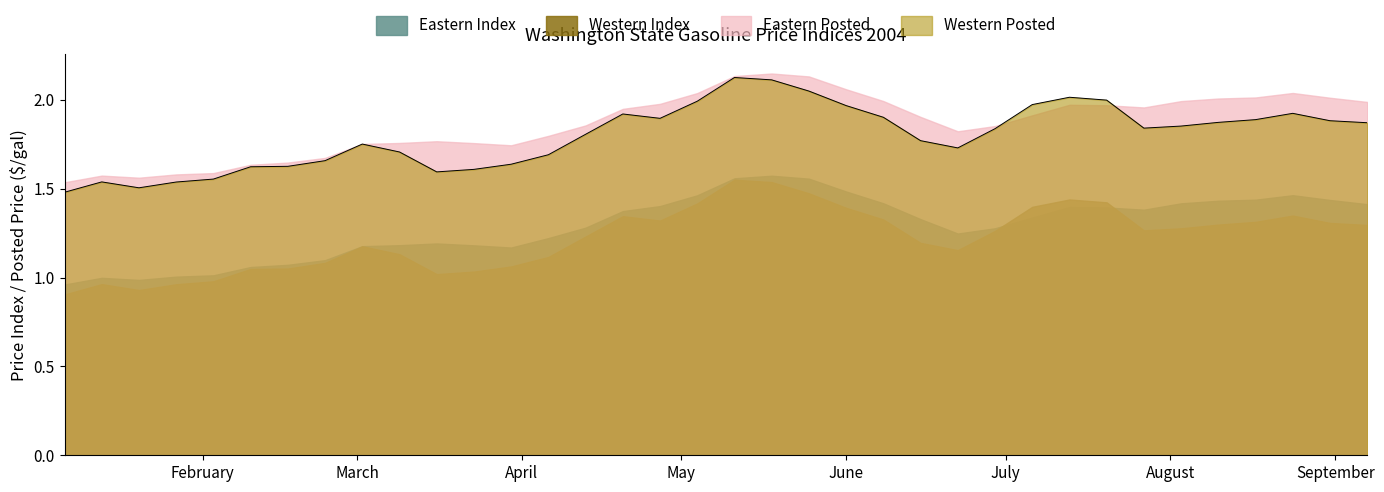

Rank the categories by Western Index value from highest to lowest.

2004-05-11, 2004-05-18, 2004-05-25, 2004-07-13, 2004-07-20, 2004-05-04, 2004-07-06, 2004-06-01, 2004-08-24, 2004-04-20, 2004-06-08, 2004-04-27, 2004-08-17, 2004-08-31, 2004-08-10, 2004-09-07, 2004-08-03, 2004-07-27, 2004-06-29, 2004-04-13, 2004-06-15, 2004-03-02, 2004-06-22, 2004-03-09, 2004-04-06, 2004-02-24, 2004-03-30, 2004-02-17, 2004-02-10, 2004-03-23, 2004-03-16, 2004-02-03, 2004-01-13, 2004-01-27, 2004-01-20, 2004-01-06